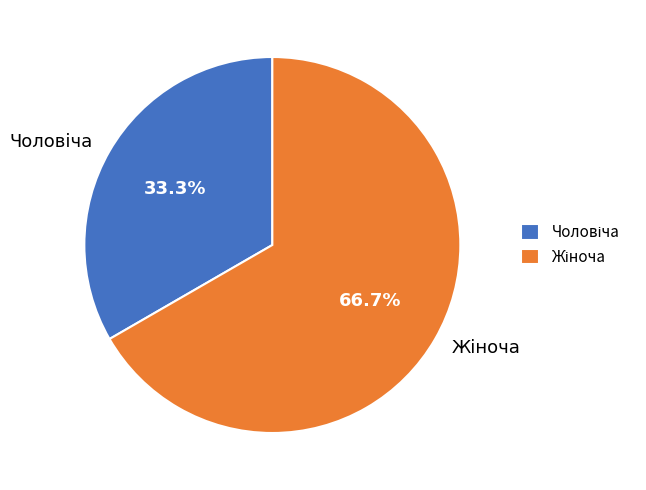

Does any single category account for the majority?

Yes